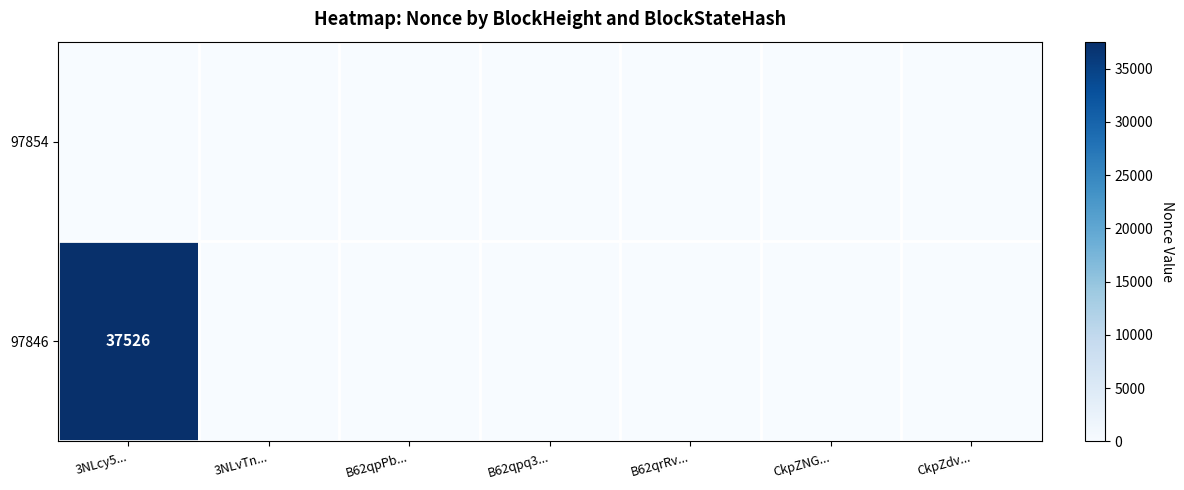

The 97846 series shows 24768 at 3NLcy5.... True or false?

False